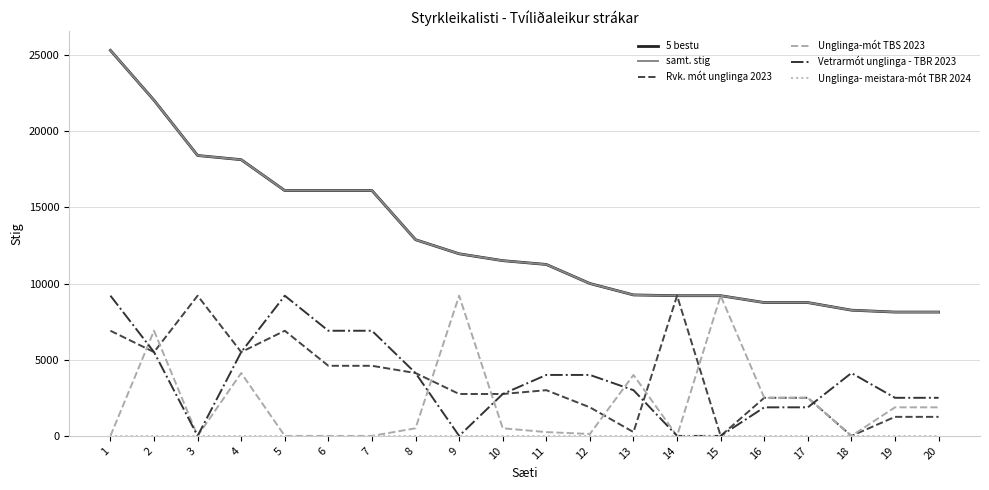

At which category is the sum across all series the highest?

1